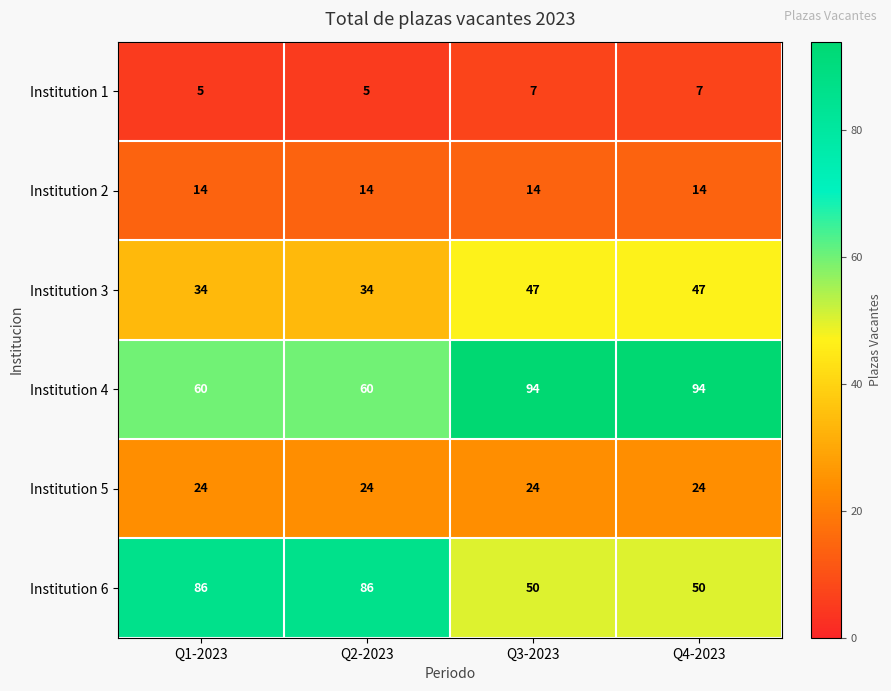

At how many categories does at least one series exceed 10?

4